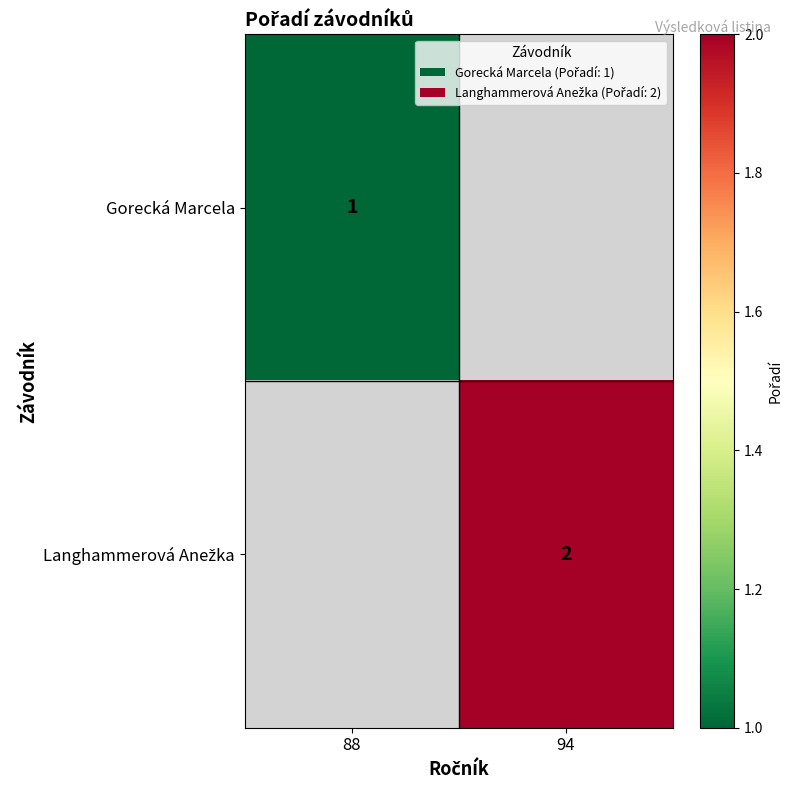

Which category has the lowest value across all series?

88